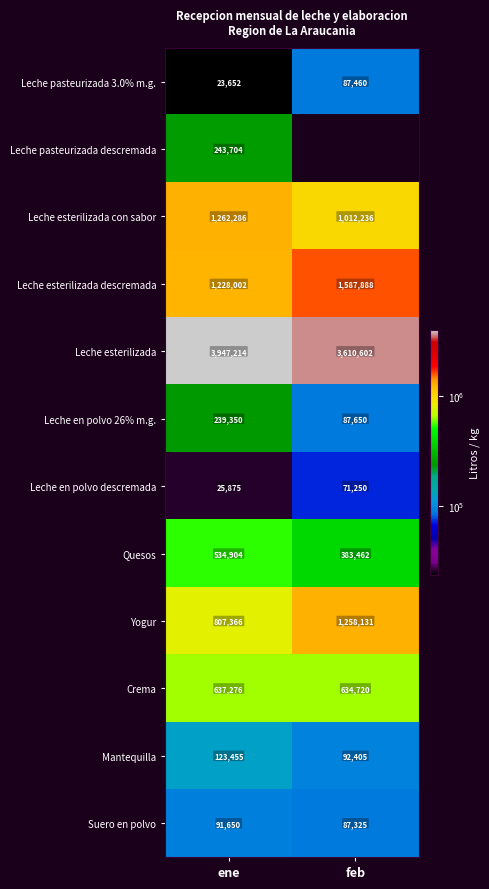

Which series has the largest total across all categories?

Leche esterilizada